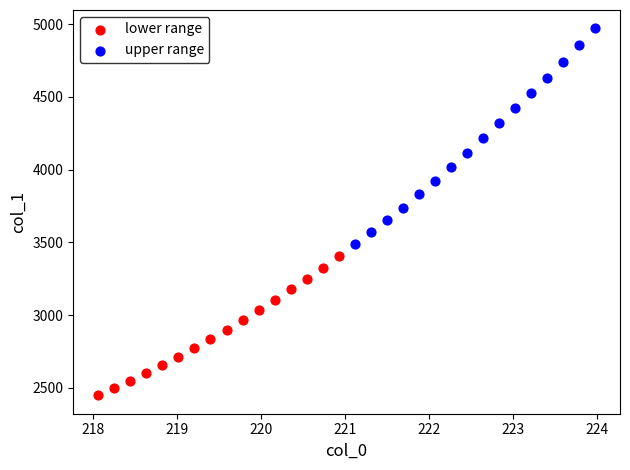

Which series contains the highest Y value?

upper range